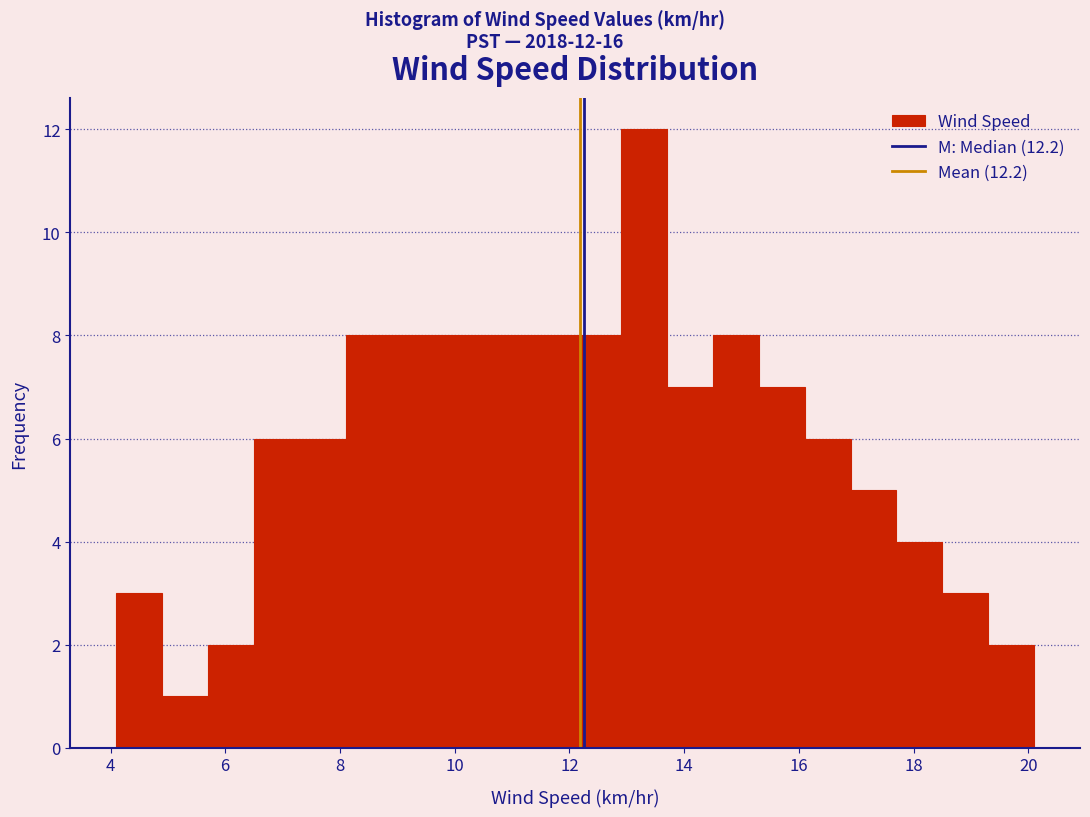

Which range on the x-axis has the tallest bar?

12.9 to 13.7